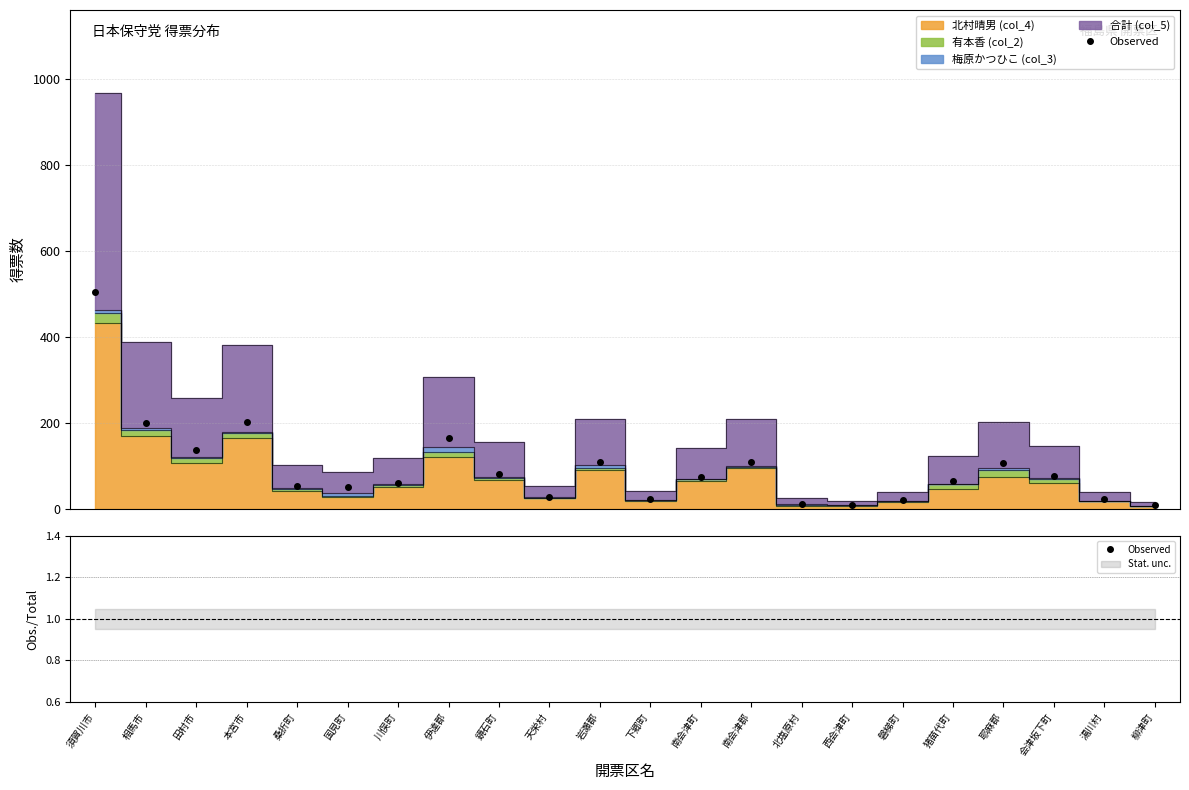

Does the chart have visible grid lines?

Yes